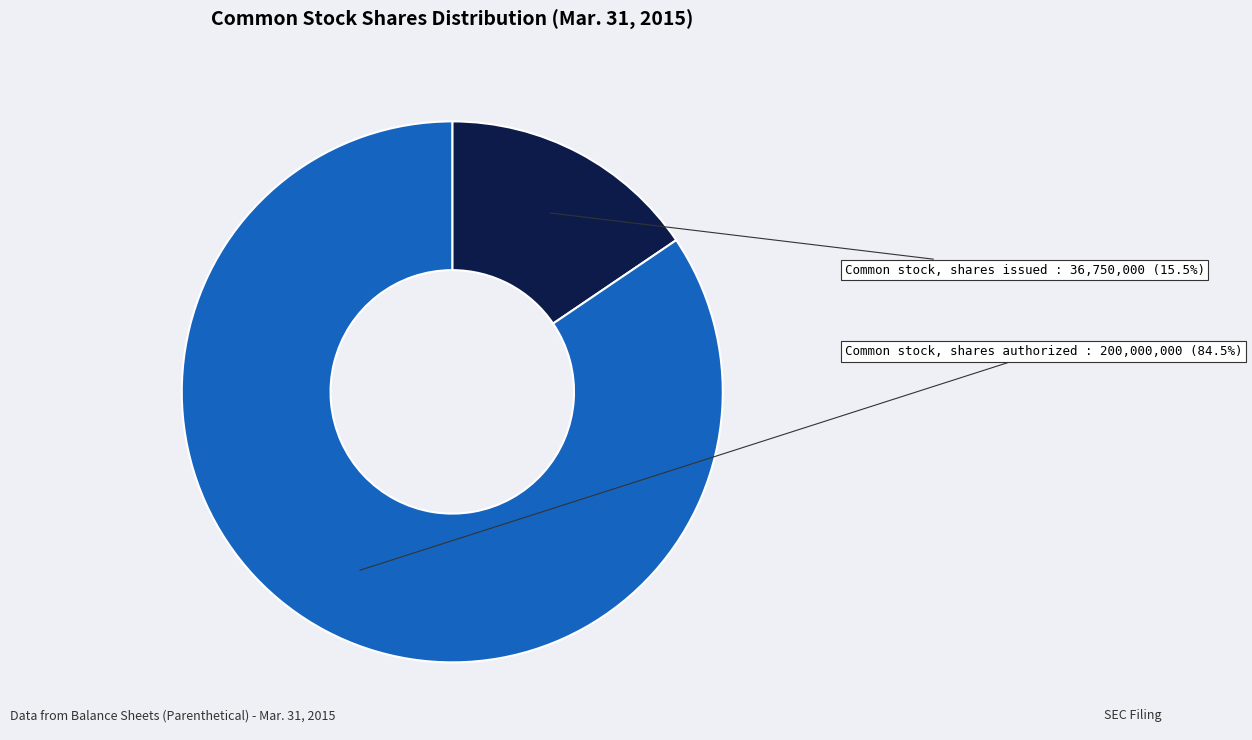

To the nearest percent, what is the difference between the largest and smallest slice percentages?

69%